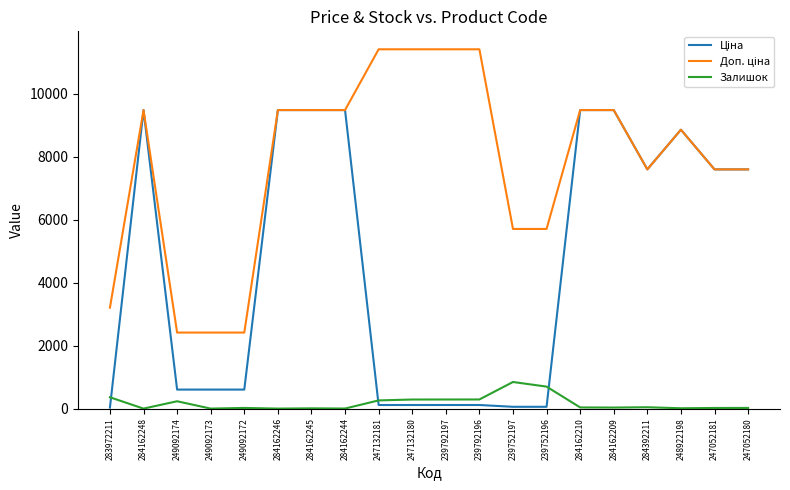

Is it true that Залишок equals 288.0 at 247132180?

True